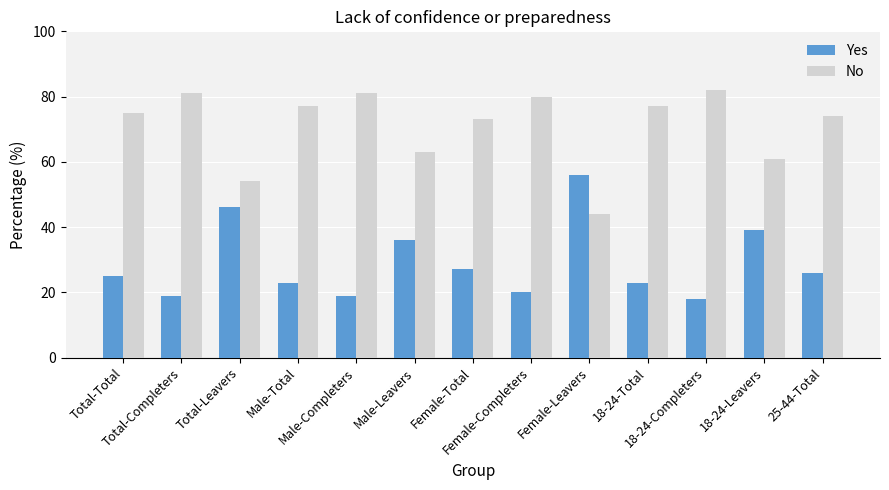

The value of No at Male-Leavers is 16. True or false?

False